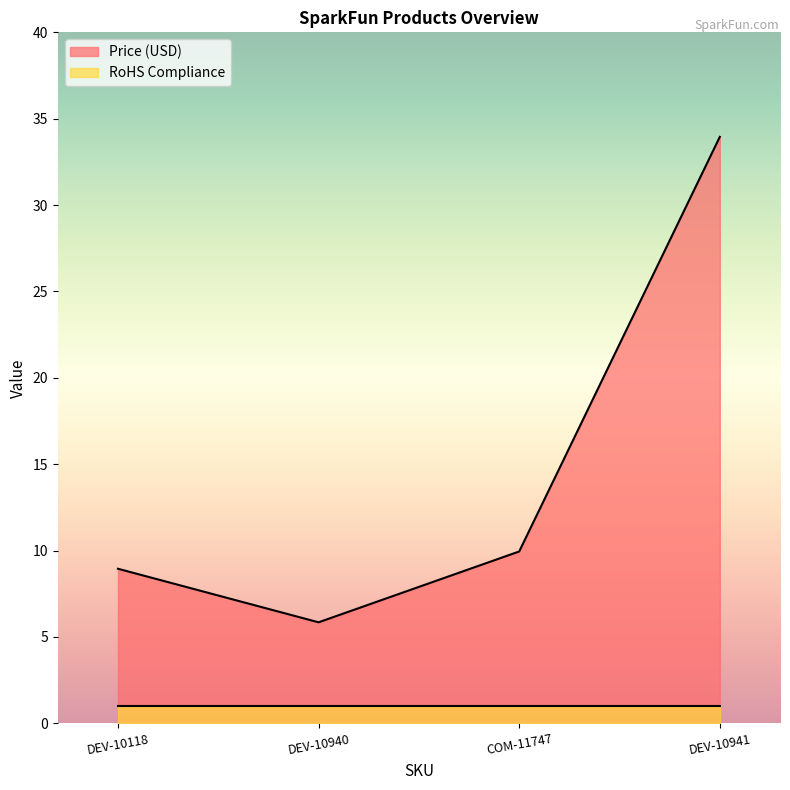

What is the sum of all values?

58.7